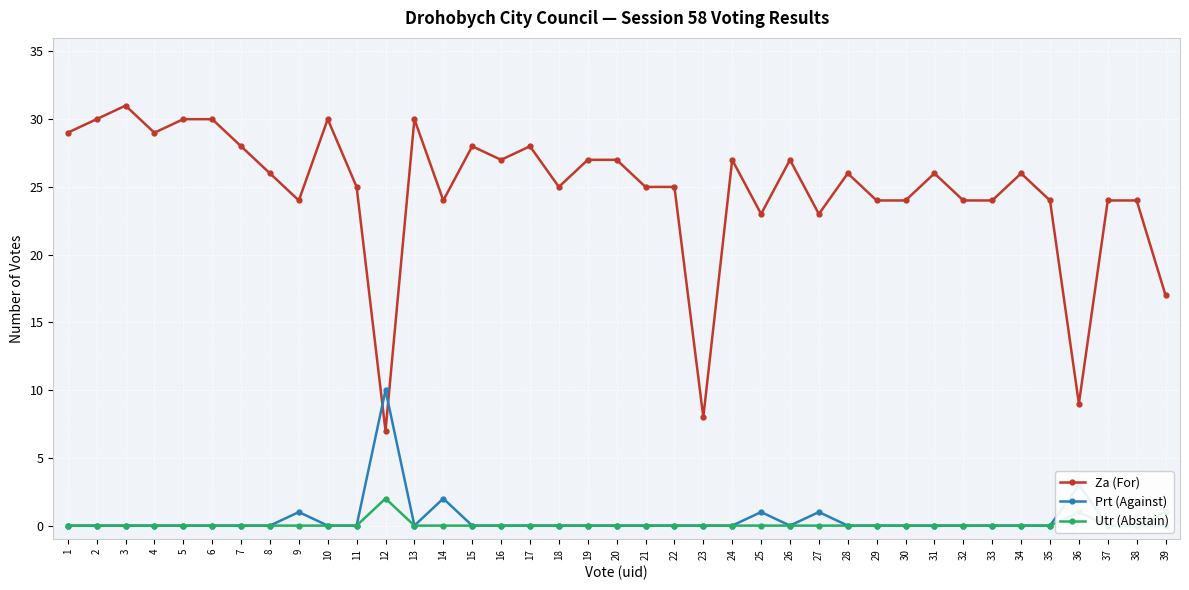

What is the value of the Za (For) point at the 36th from the left?

9